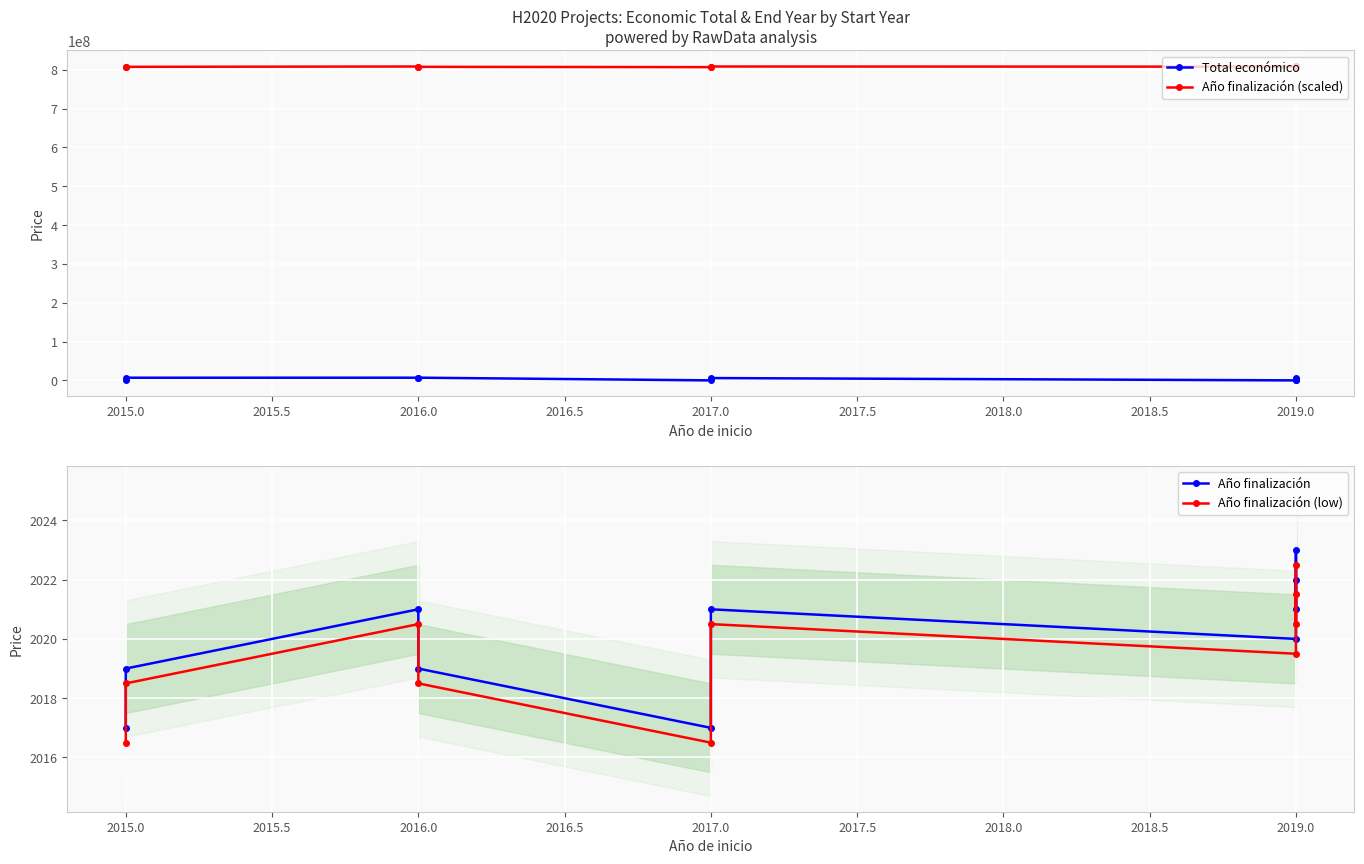

What is the minimum value for Año finalización (low)?

2016.5